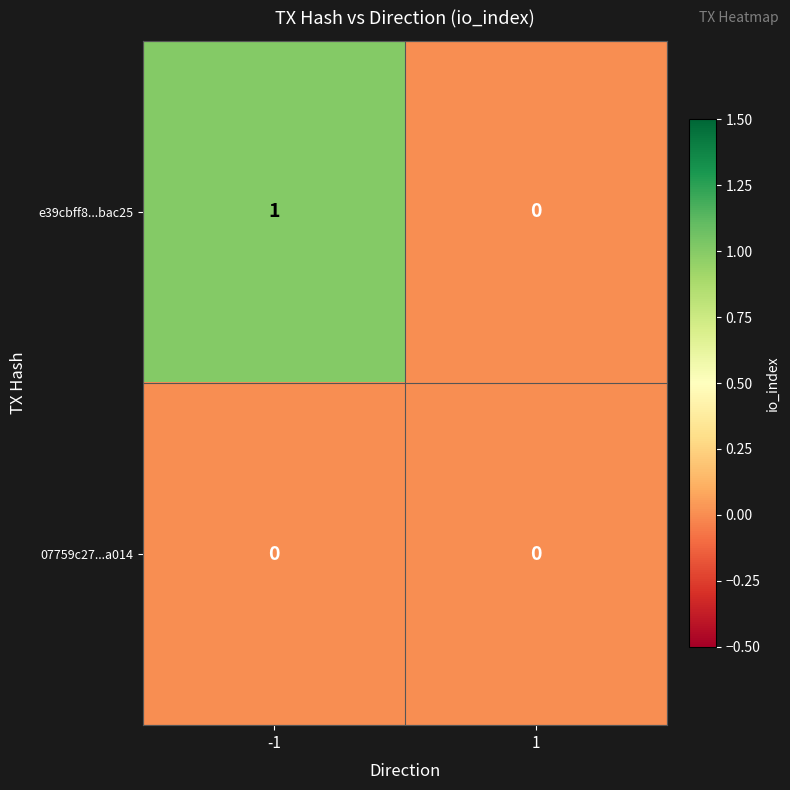

List the series in order of their peak value, highest first.

e39cbff8...bac25, 07759c27...a014